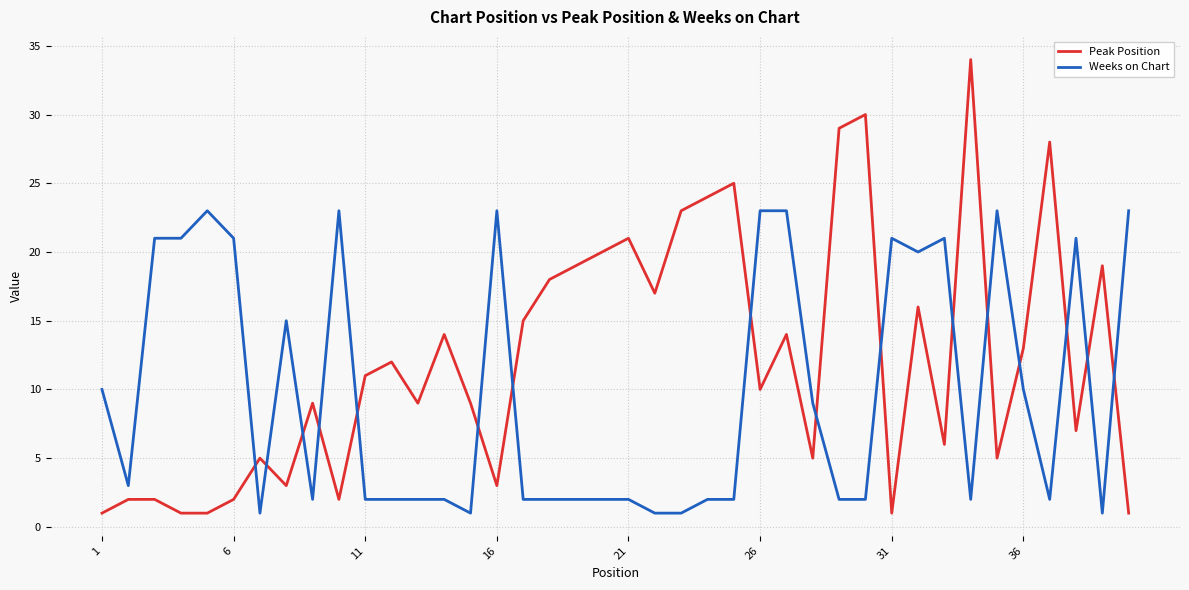

What is the sum of all Peak Position values?

486